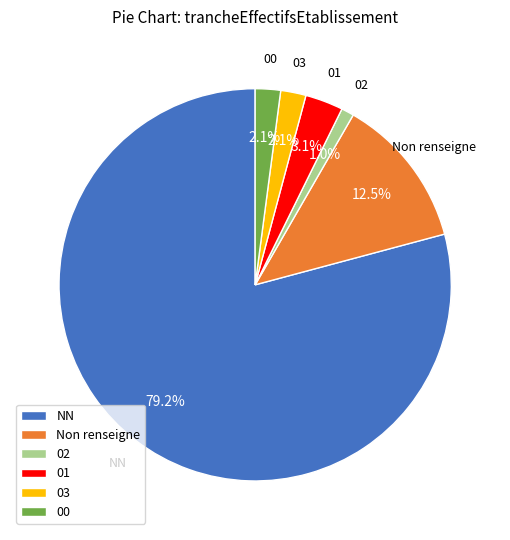

What is the ratio of the value at 02 to the value at 00?

0.5